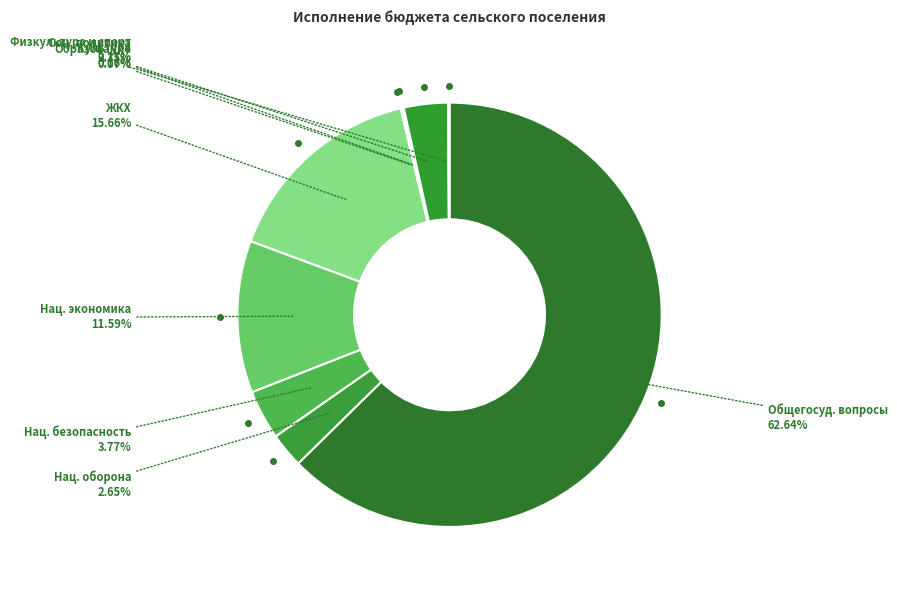

What is the largest slice in the pie chart?

Общегосуд. вопросы